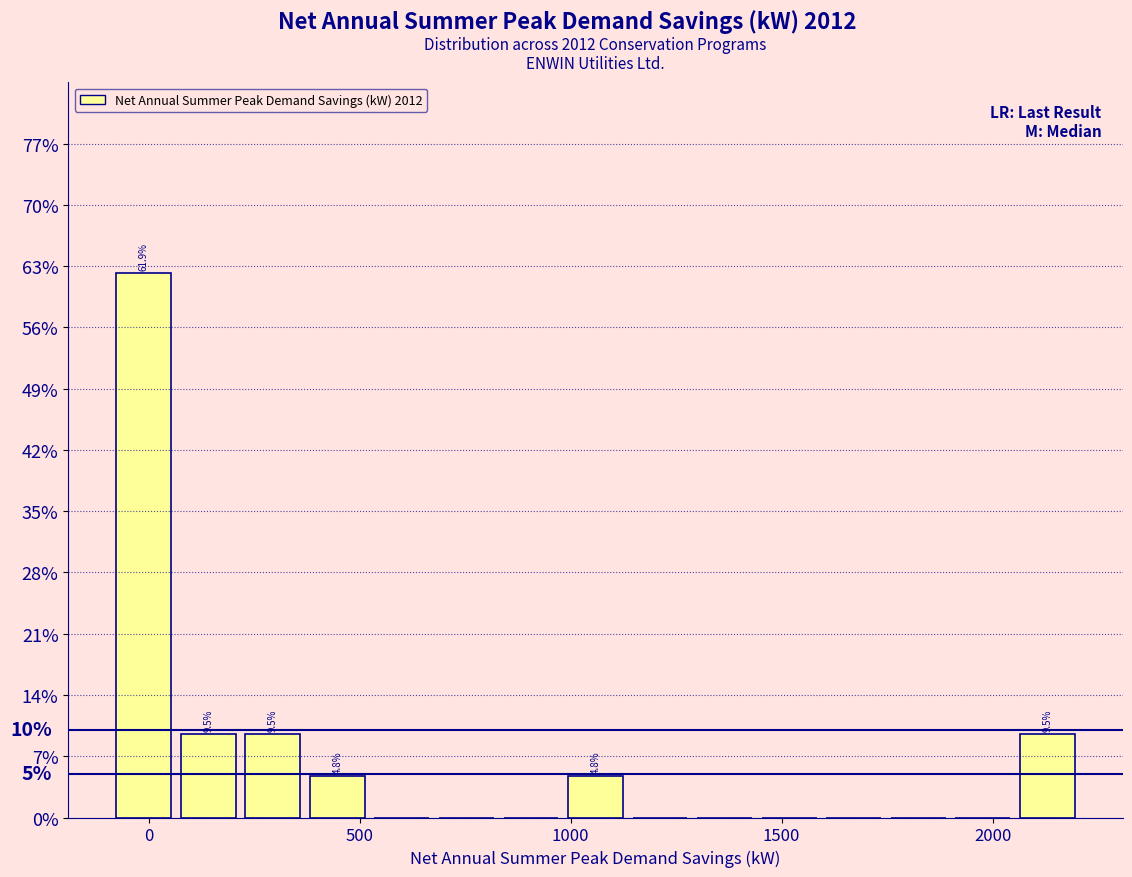

Read against the x-axis, roughly where is the centre of the tallest bar?

0